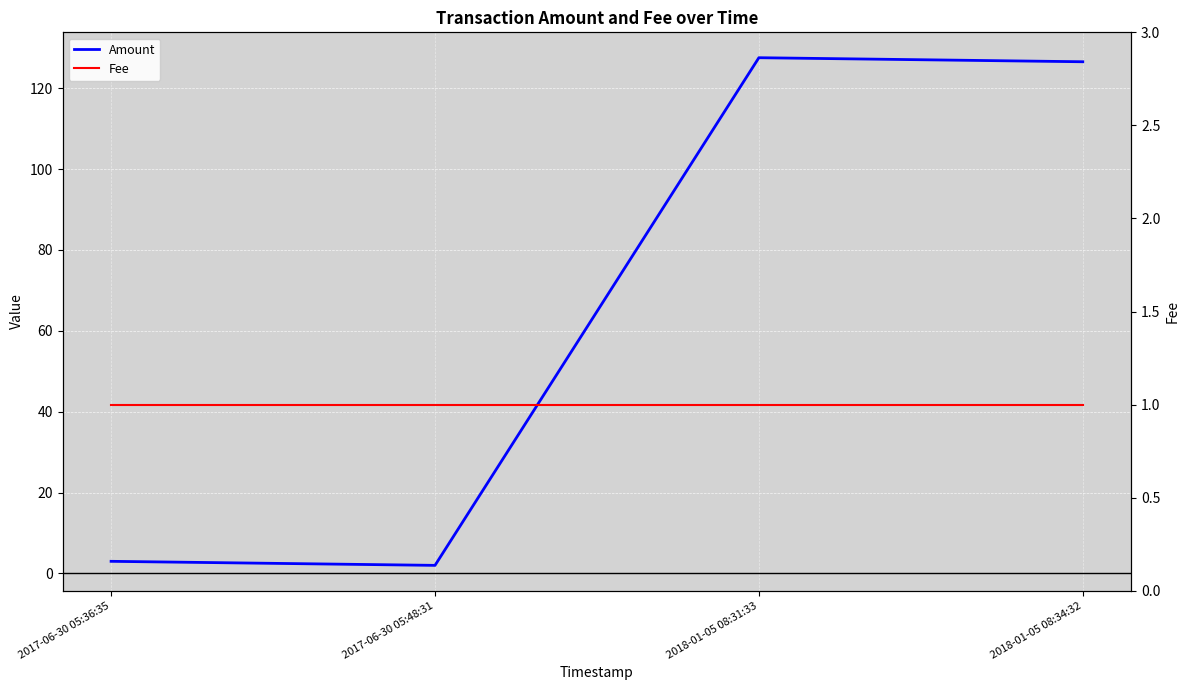

Between 2018-01-05 08:34:32 and 2017-06-30 05:48:31, which is larger?

2018-01-05 08:34:32